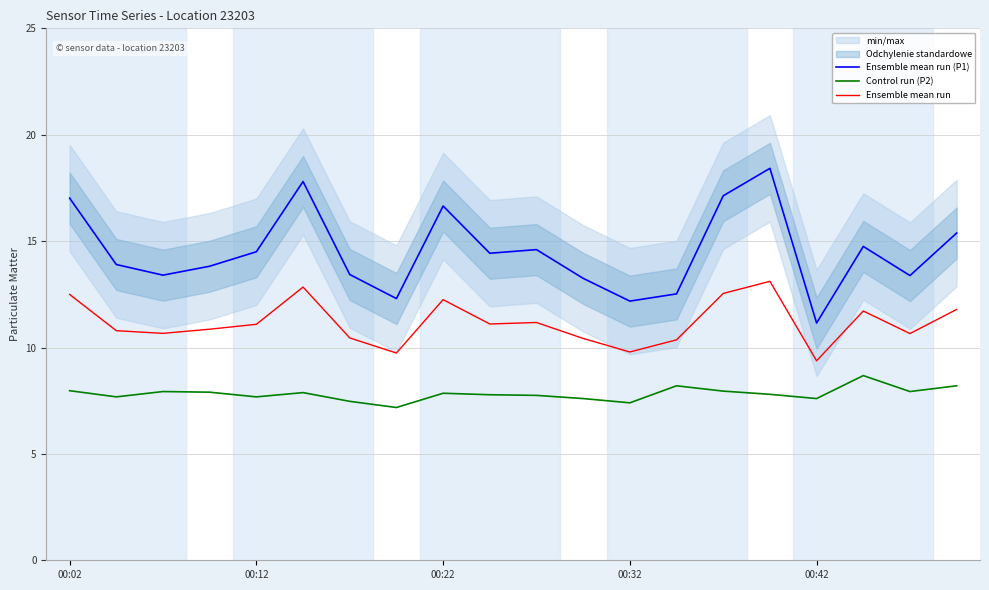

List the series in order of their peak value, highest first.

Ensemble mean run (P1), Ensemble mean run, Control run (P2)